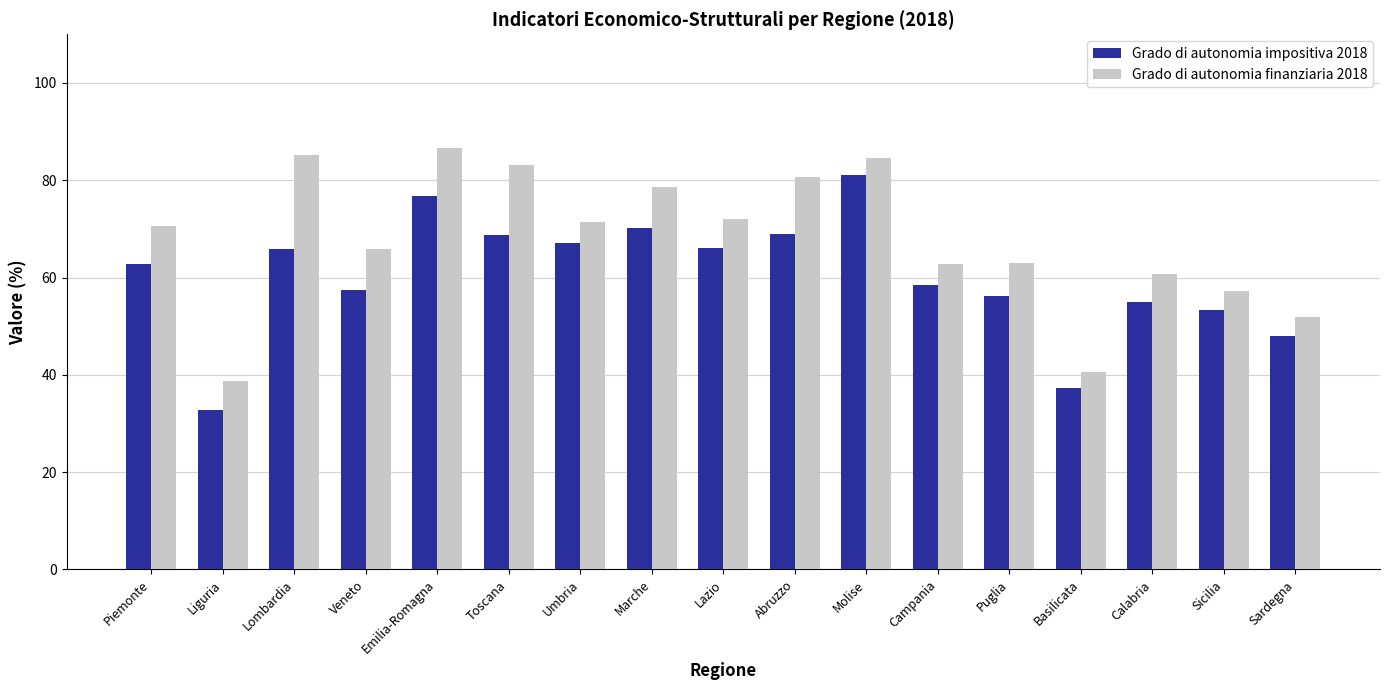

Are the bars horizontal?

No